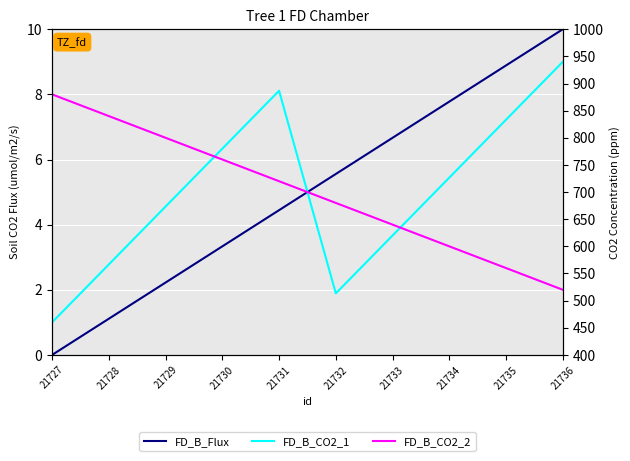

List the labels in order of FD_B_CO2_2 value, largest first.

21727, 21728, 21729, 21730, 21731, 21732, 21733, 21734, 21735, 21736